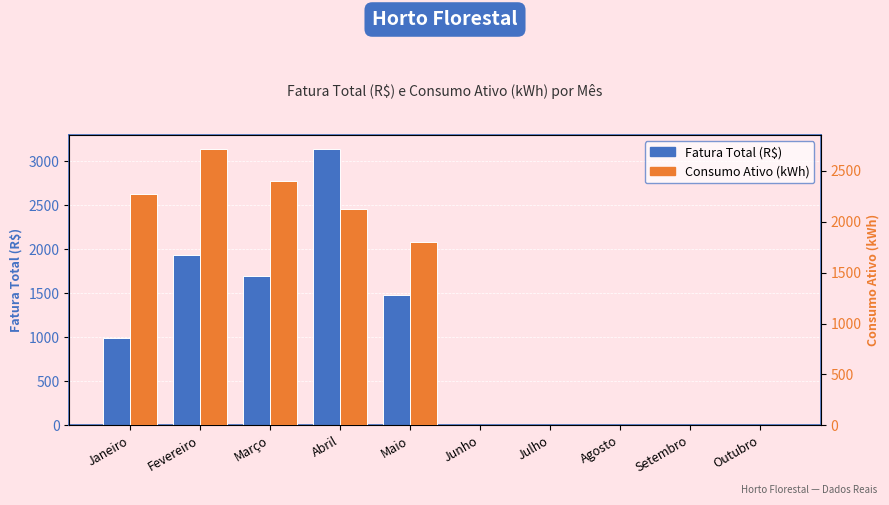

Between Fevereiro and Março, which series saw the biggest shift?

Consumo Ativo (kWh)